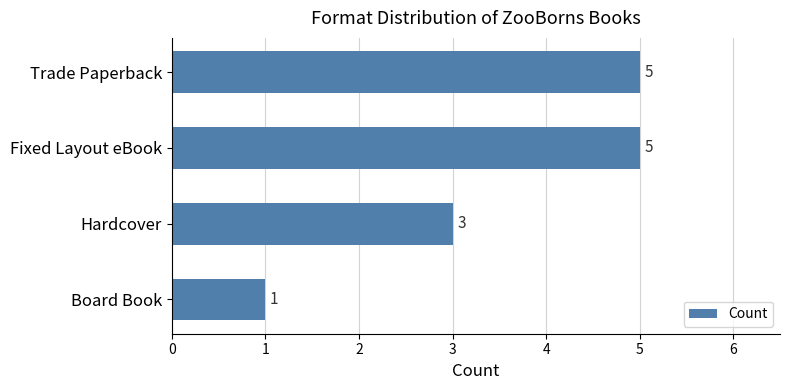

Reading top to bottom, what are all the values shown in this chart?

5	5	3	1